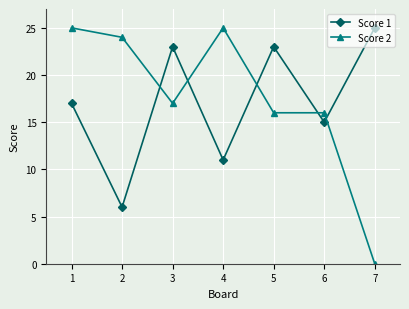

What is the spread (max minus min) of values at 4?

14